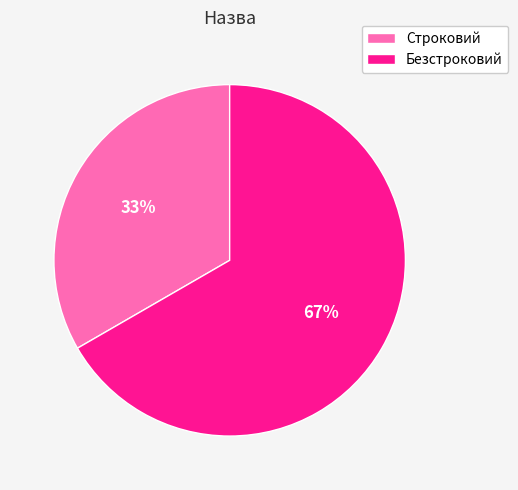

Which slice is the smallest?

Строковий